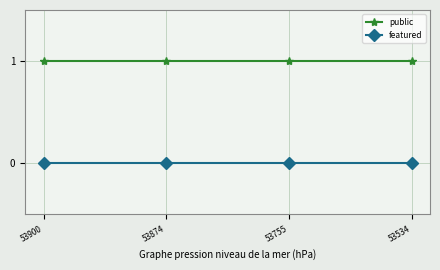

Rank the series by their average value, from highest to lowest.

public, featured